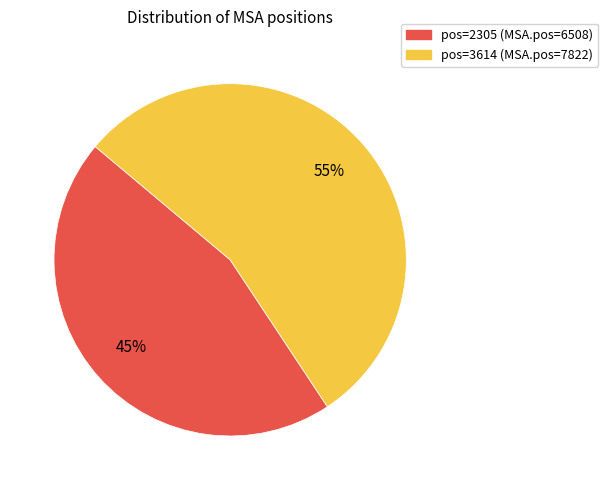

To the nearest percent, what percentage of the pie is pos=3614 (MSA.pos=7822)?

55%